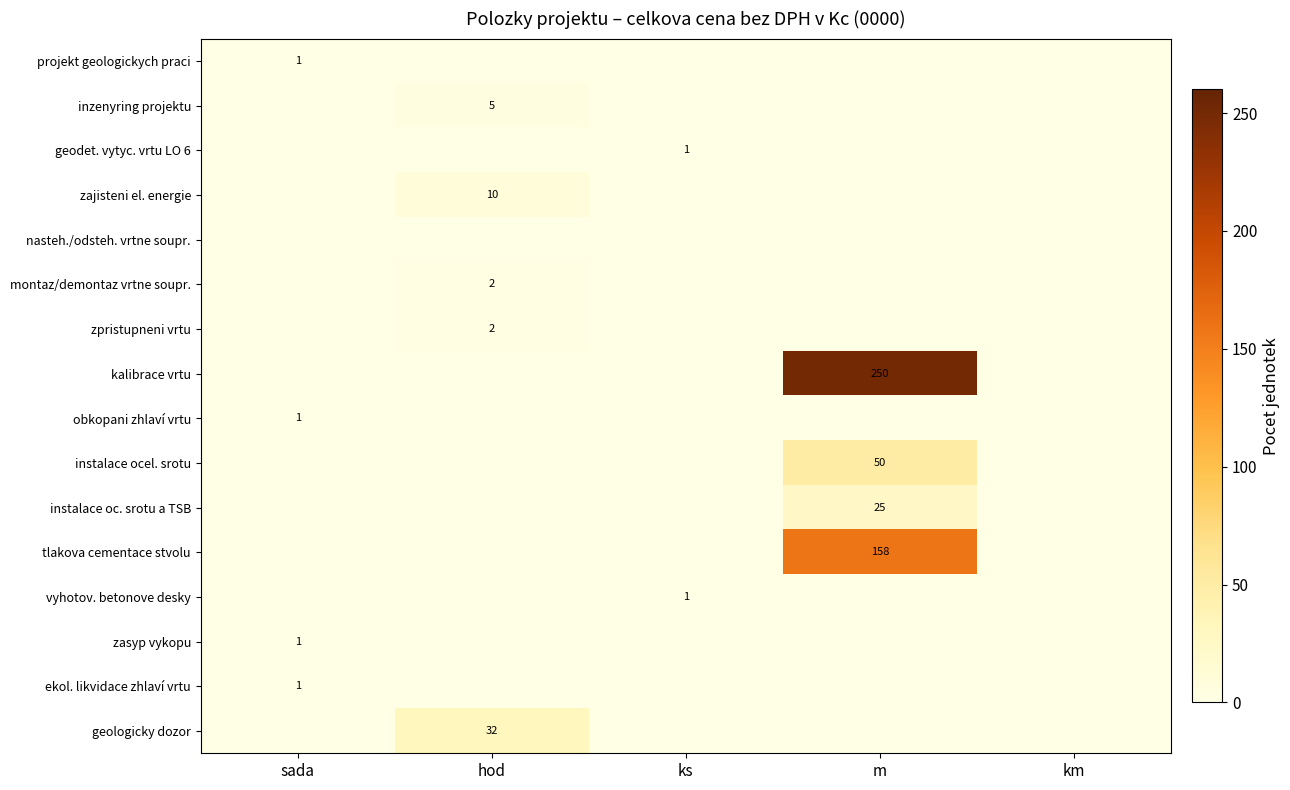

The ekol. likvidace zhlaví vrtu series shows 1 at sada. True or false?

True